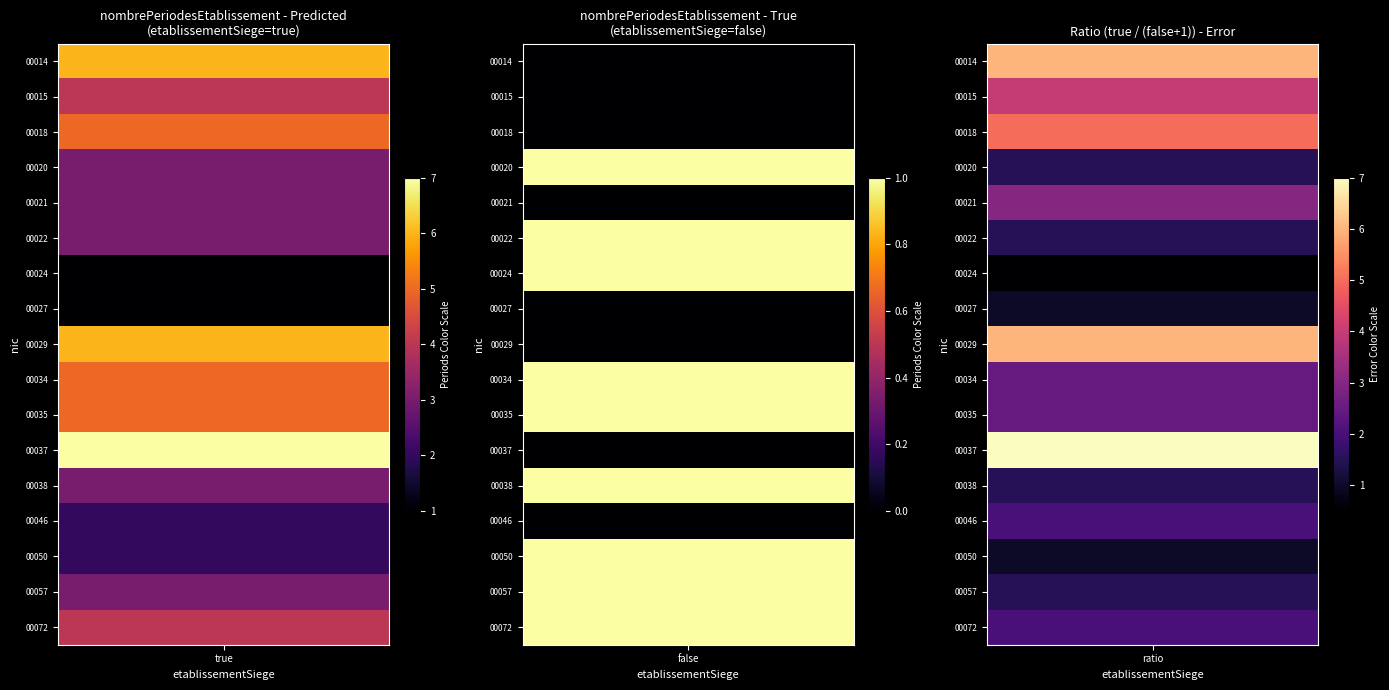

What is the average value of the 00038 series?

2